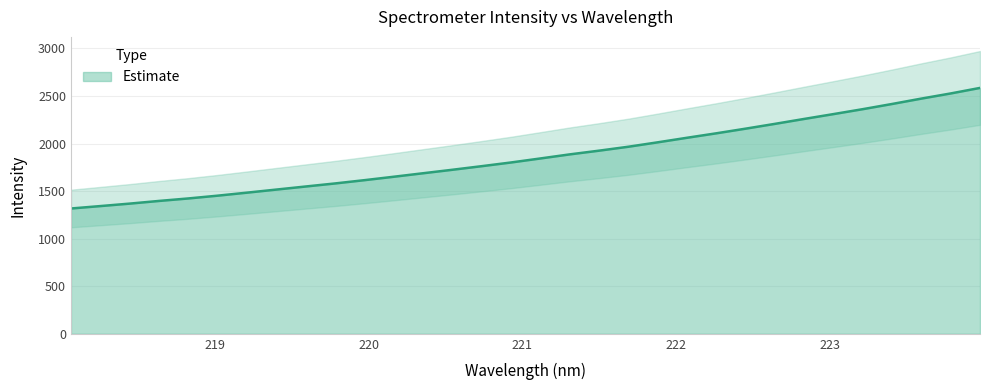

What is the sum of all values?

59757.3